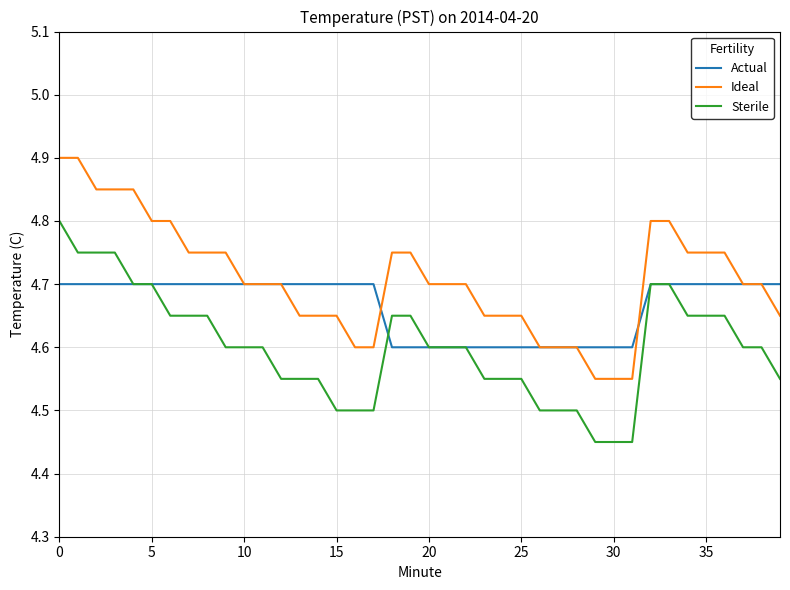

True or false: Sterile and Ideal intersect in this chart.

False